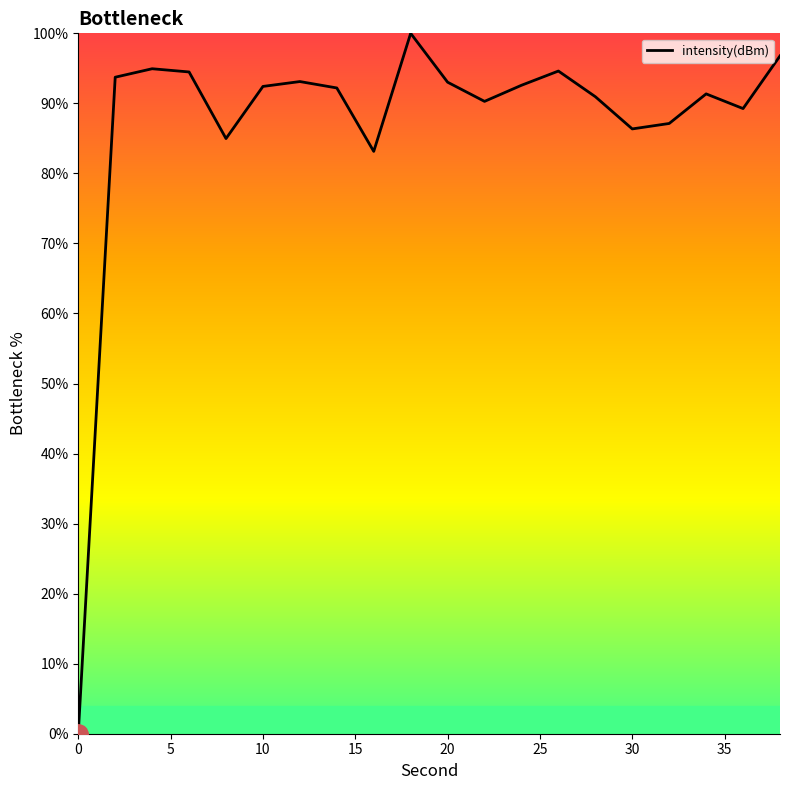

What is the difference between the maximum and minimum values?

100.0